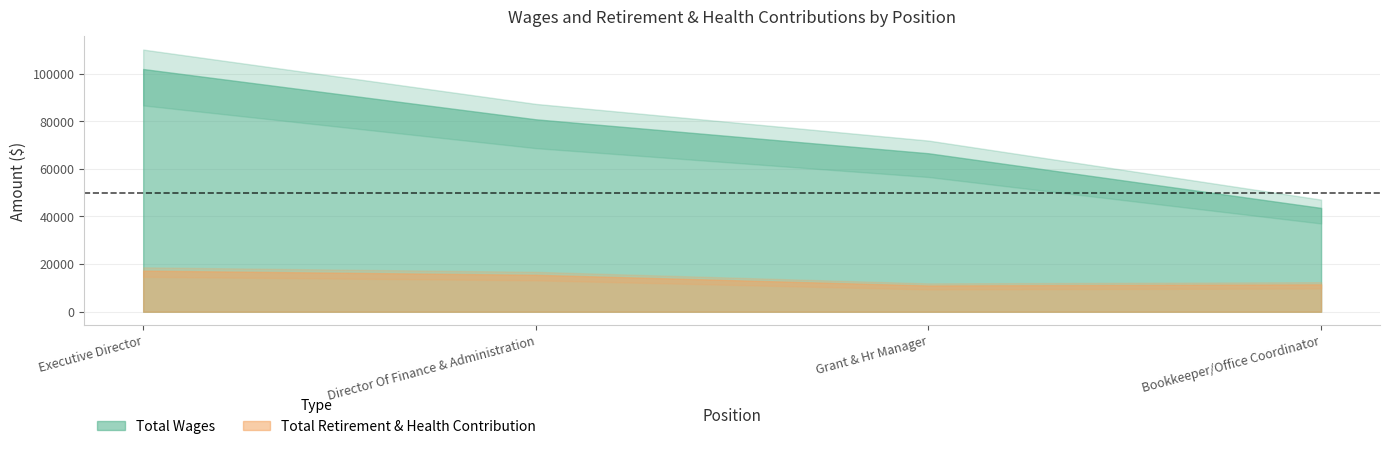

At which category is the sum across all series the highest?

Executive Director